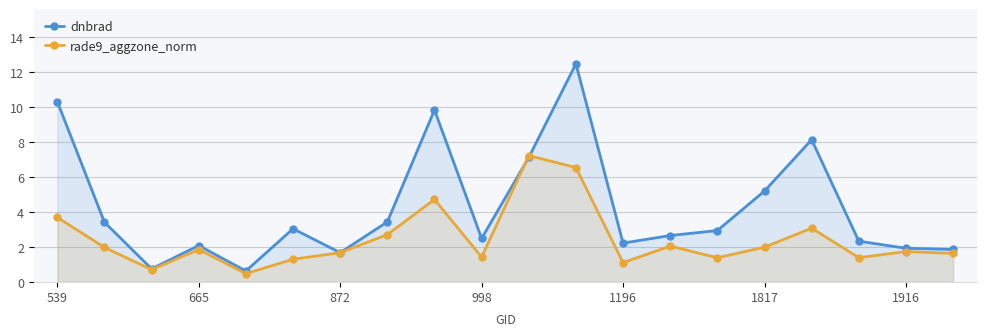

True or false: rade9_aggzone_norm has a value of 6.6 at 11.

True